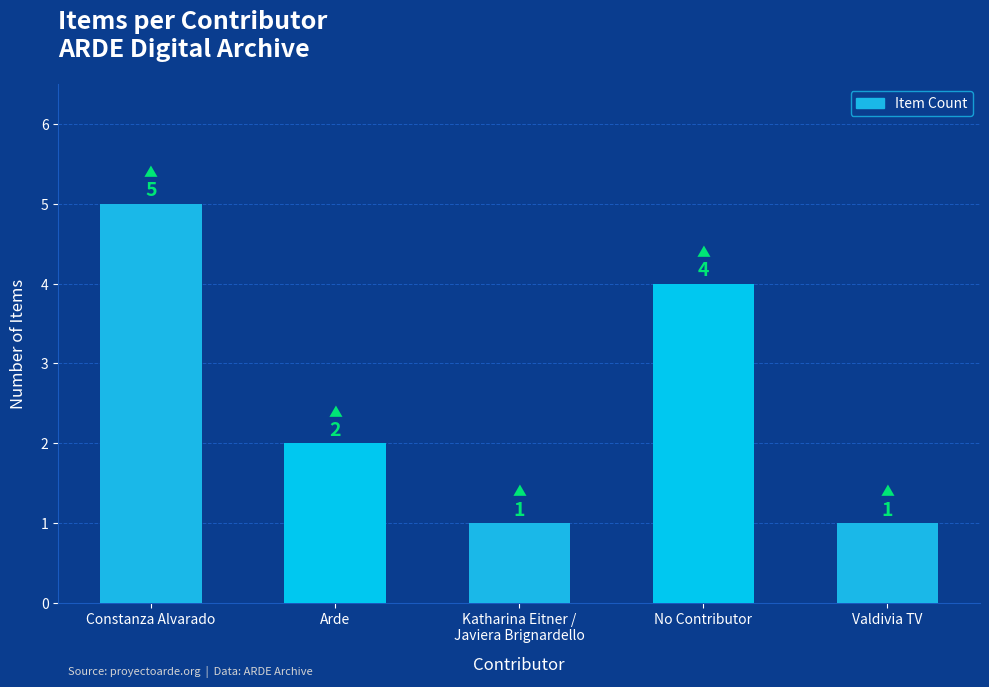

What is the difference between the second highest and second lowest values?

3